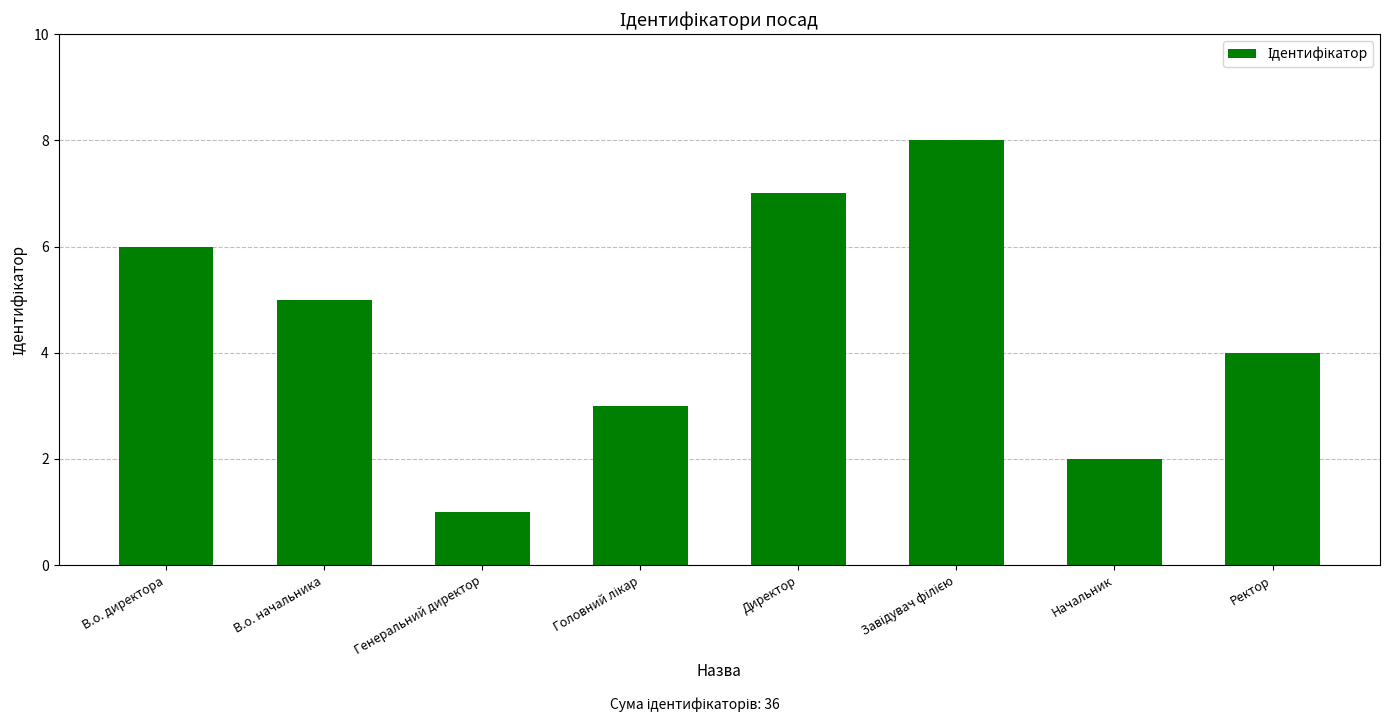

Reading left to right, extract all data points from this chart.

6	5	1	3	7	8	2	4